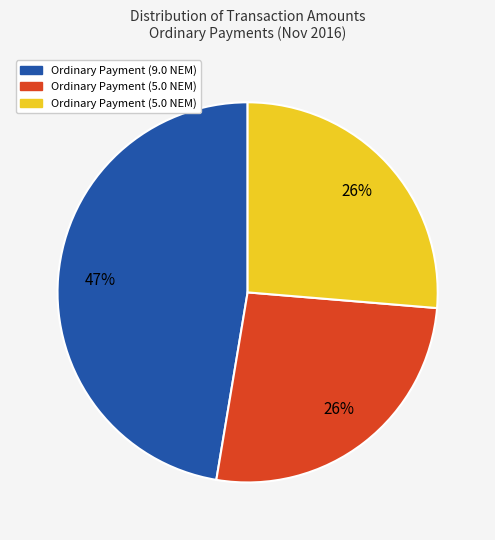

Is there a majority slice in this chart?

No